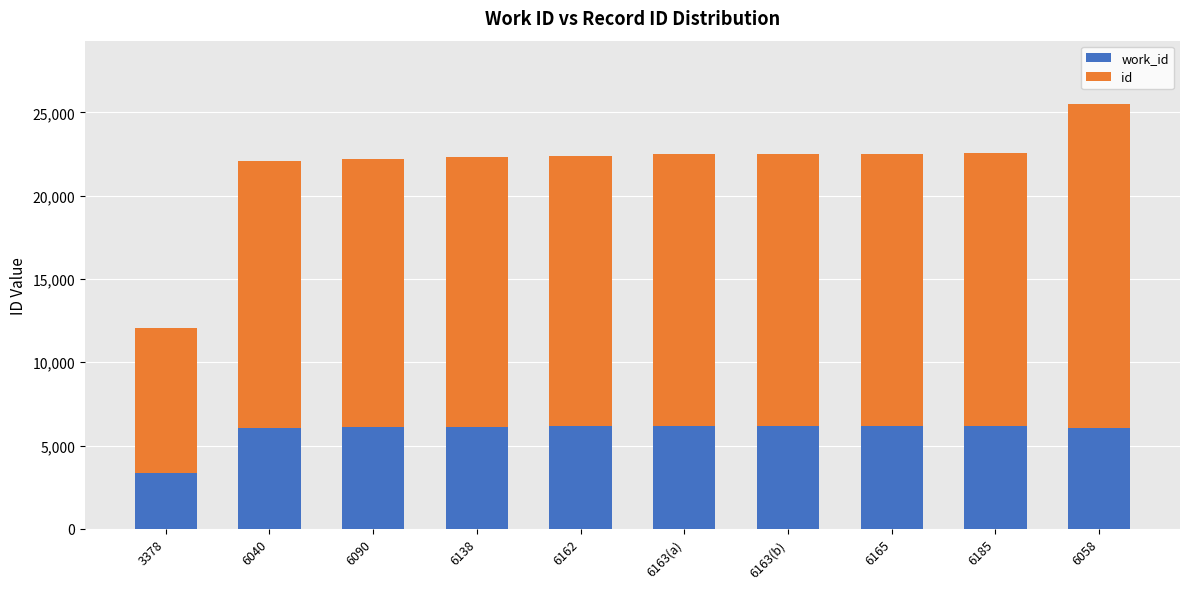

At which category is the sum across all series the highest?

6058